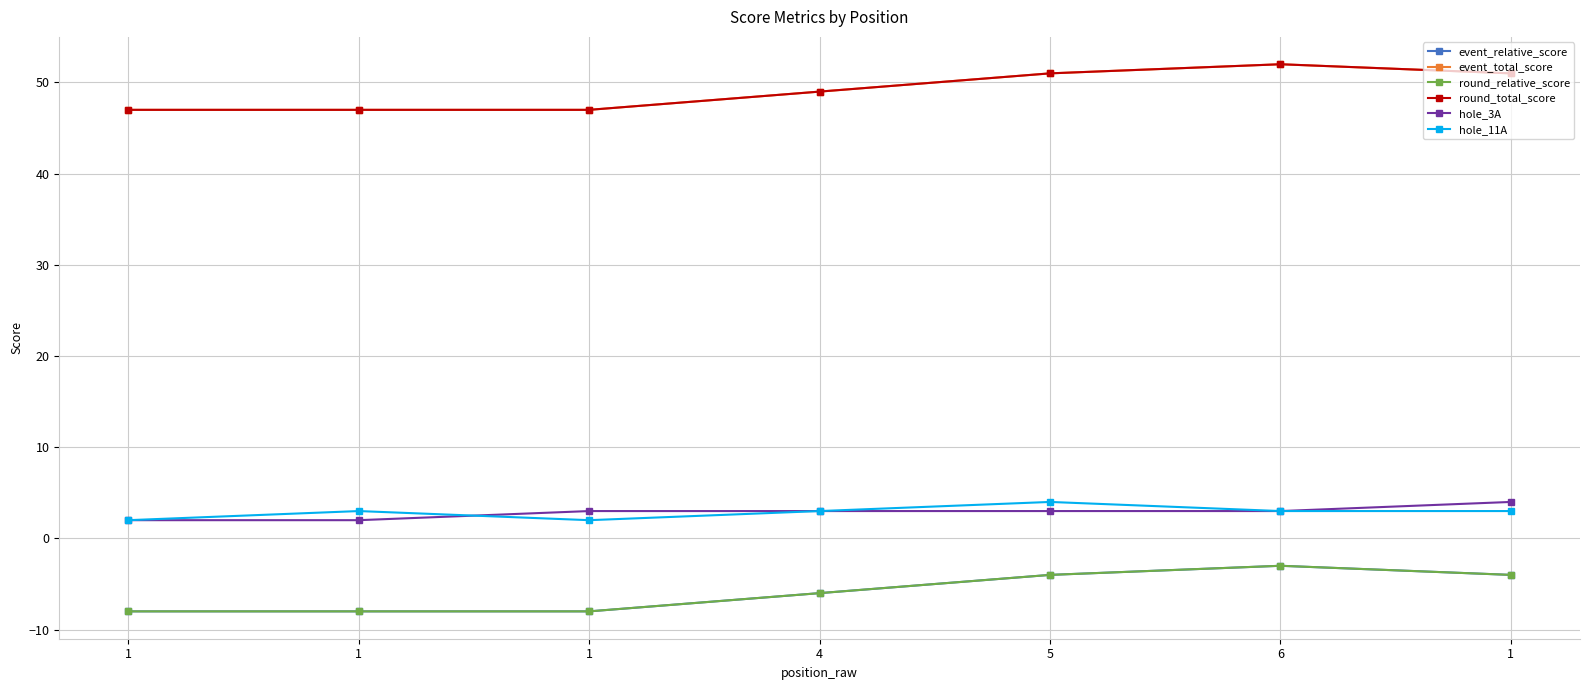

Does the chart display data point markers on the line(s)?

Yes